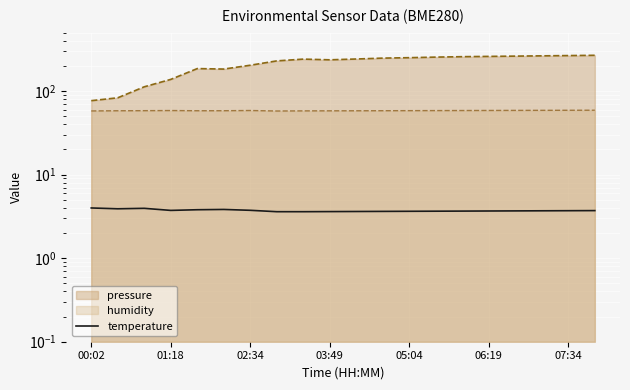

Which has a higher value, 03:49 or 7?

03:49